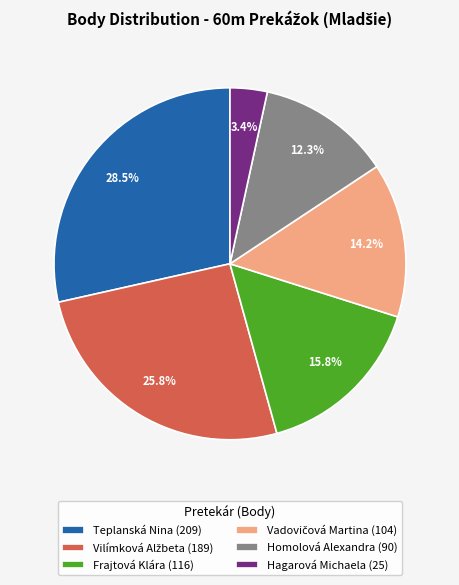

Does Teplanská Nina (209) account for over 50% of the chart?

No